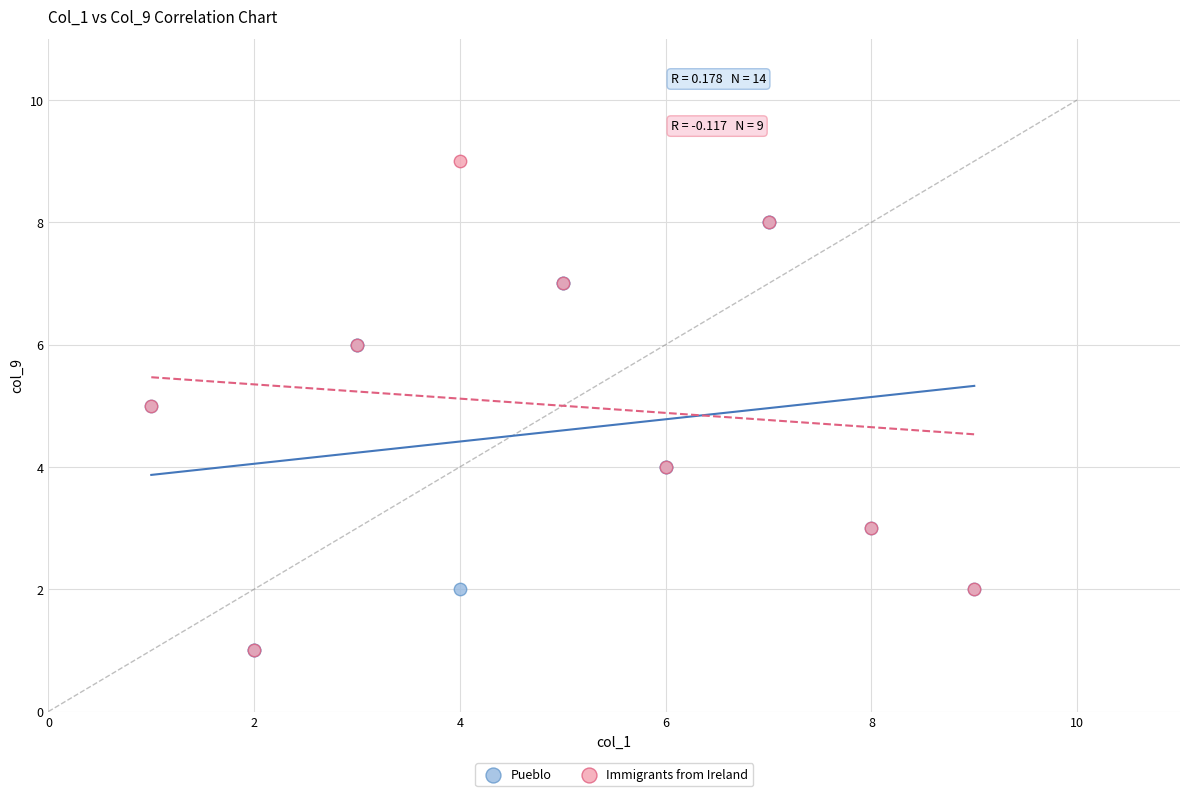

Which series reaches the maximum Y coordinate?

Immigrants from Ireland